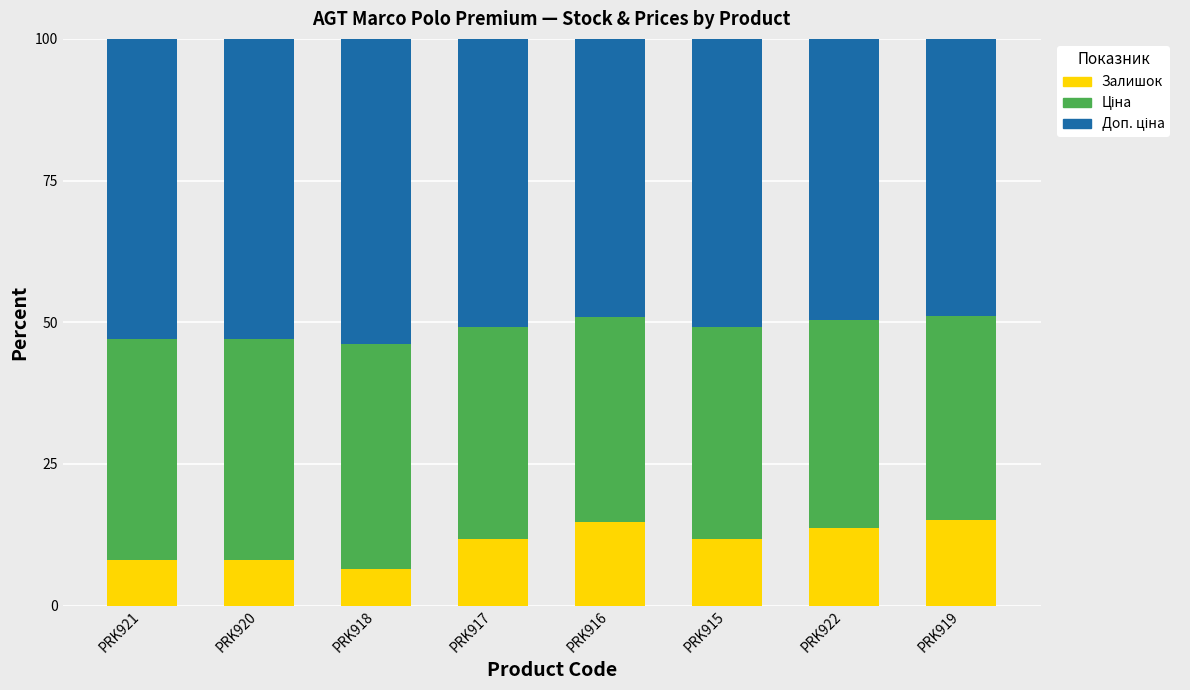

What is the total value across all series at PRK918?

100.0